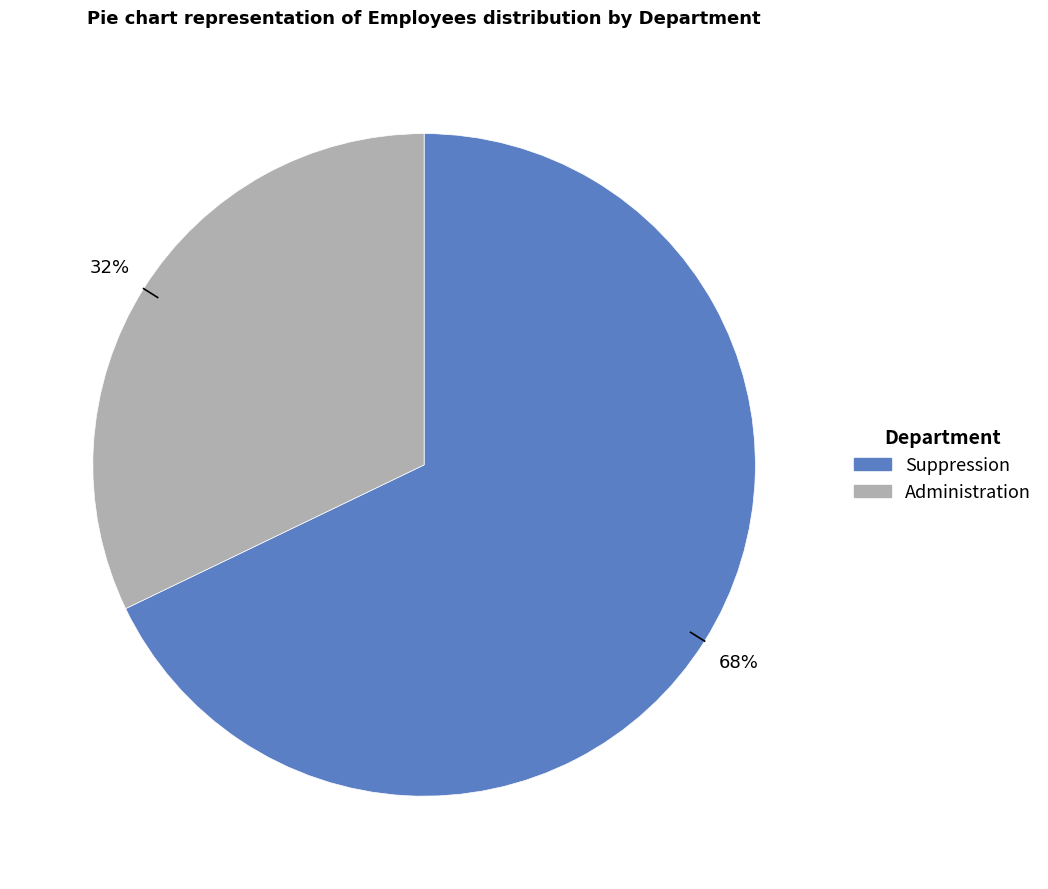

Rank the categories by value from lowest to highest.

Administration, Suppression